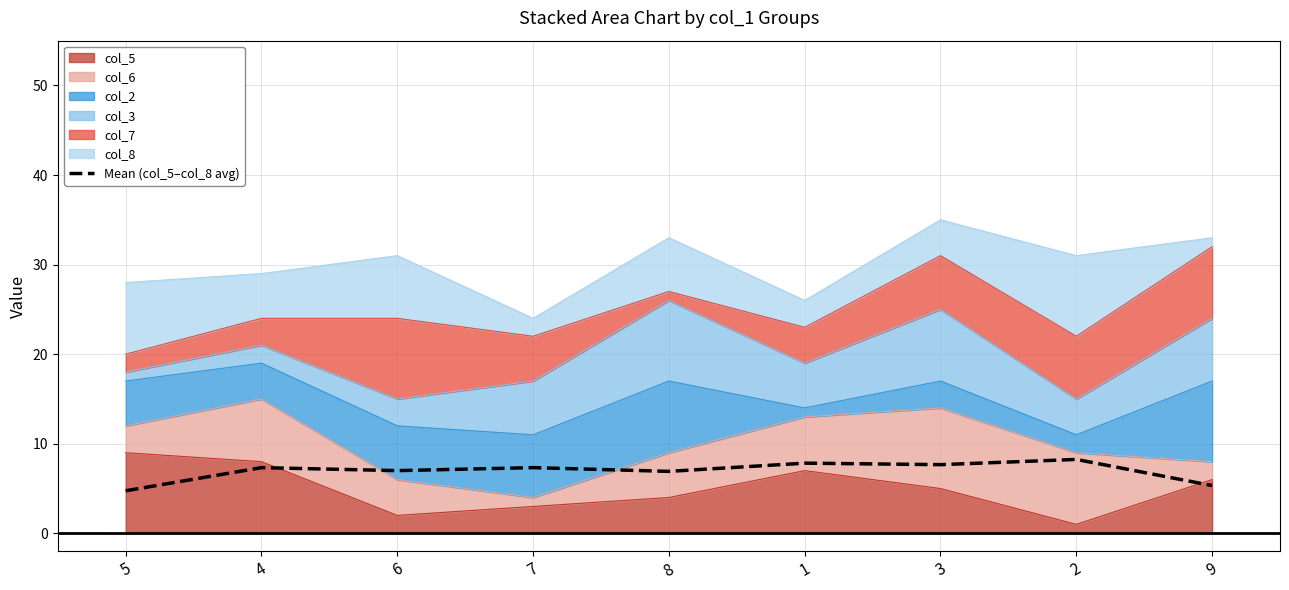

Does the chart display data point markers on the line(s)?

No